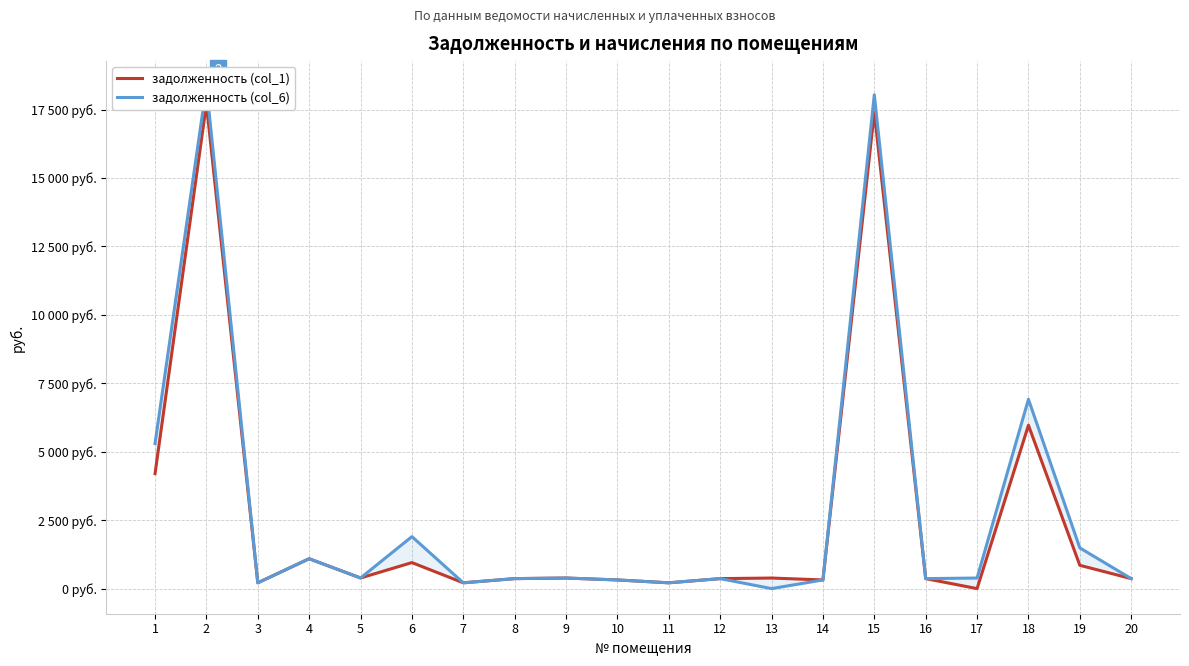

Which series has the largest Y range (max minus min)?

задолженность (col_6)